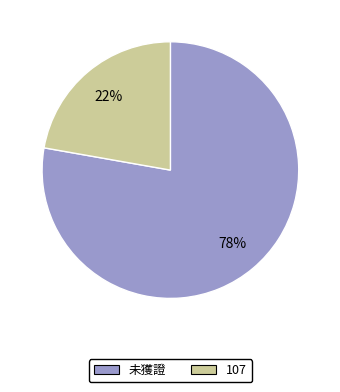

To the nearest percent, what percentage of the pie is 107?

22%